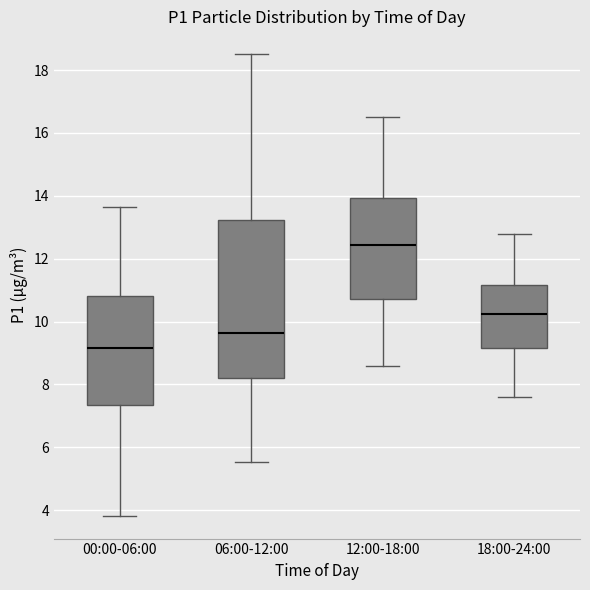

Where is the lower edge of the box for 00:00-06:00 on the y-axis? The values are not printed on the chart, so give them approximately, as read against the axis.

7.4